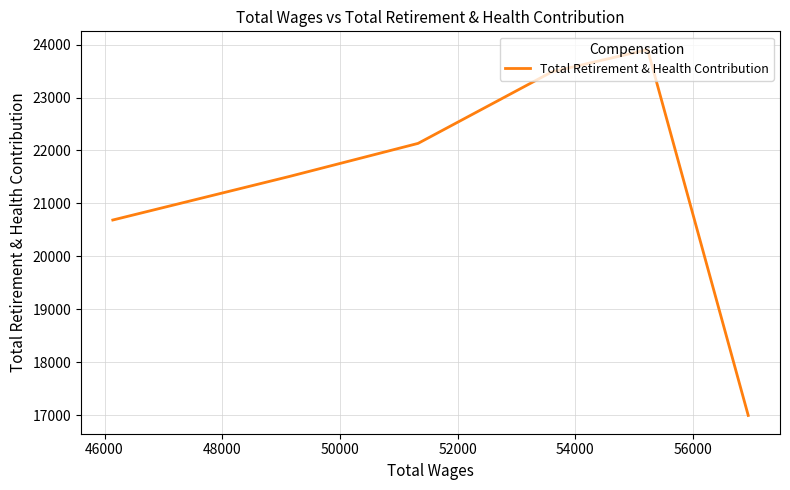

What is the value of the 3rd point from the left?

23486